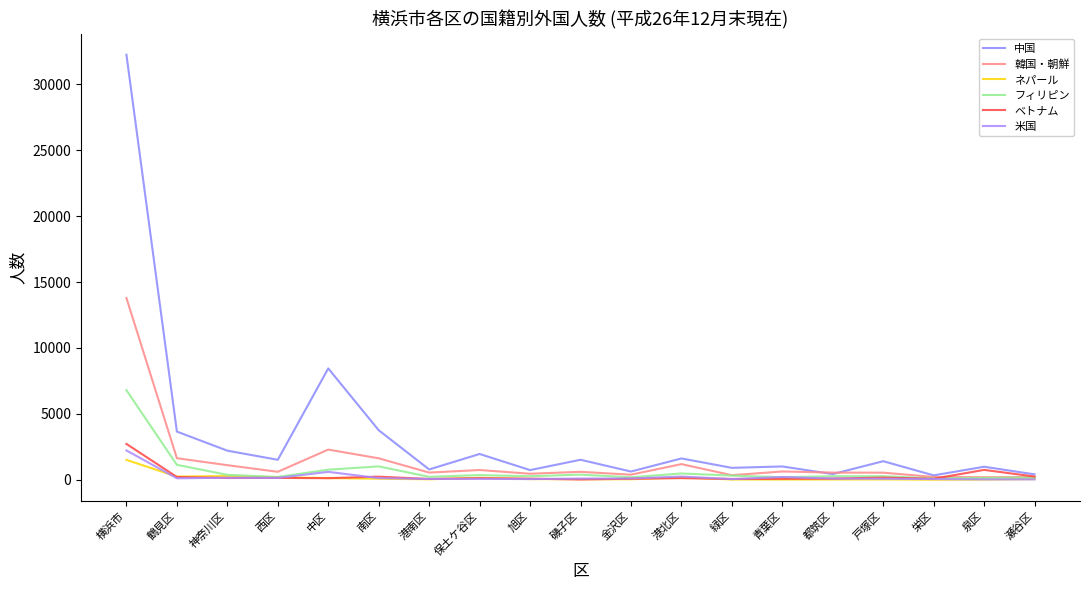

At which label does 韓国・朝鮮 reach its minimum?

泉区